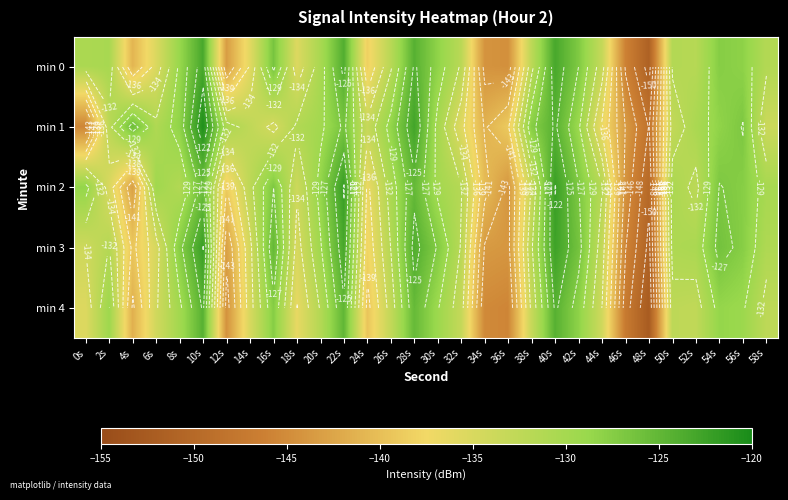

What is the total value across all series at 22s?

-620.7